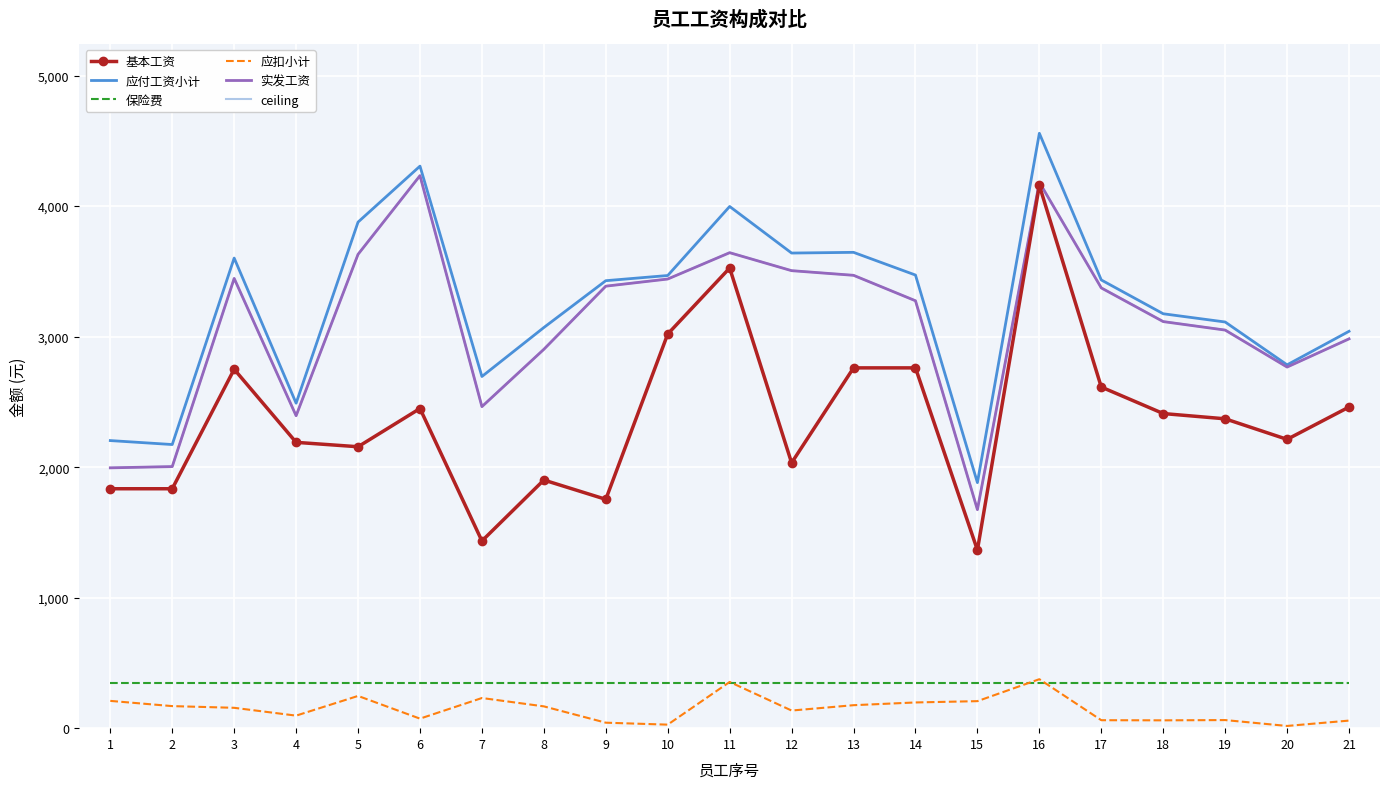

Which series has the largest total across all categories?

应付工资小计